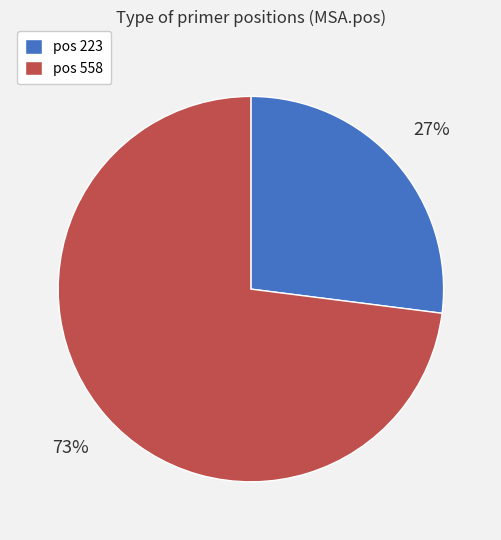

Do pos 558 and pos 223 together represent more than half of the pie?

Yes